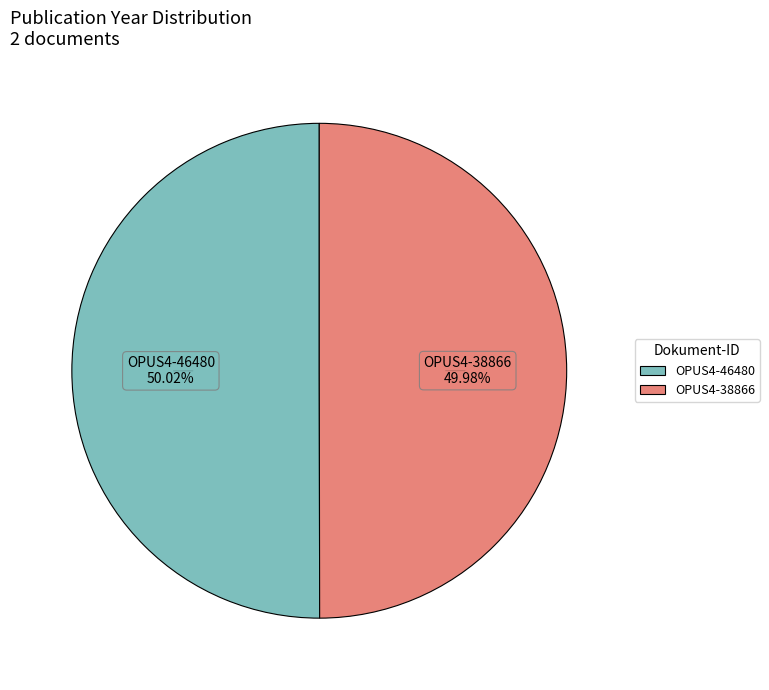

The OPUS4-46480 slice represents 61% of the pie. True or false?

False